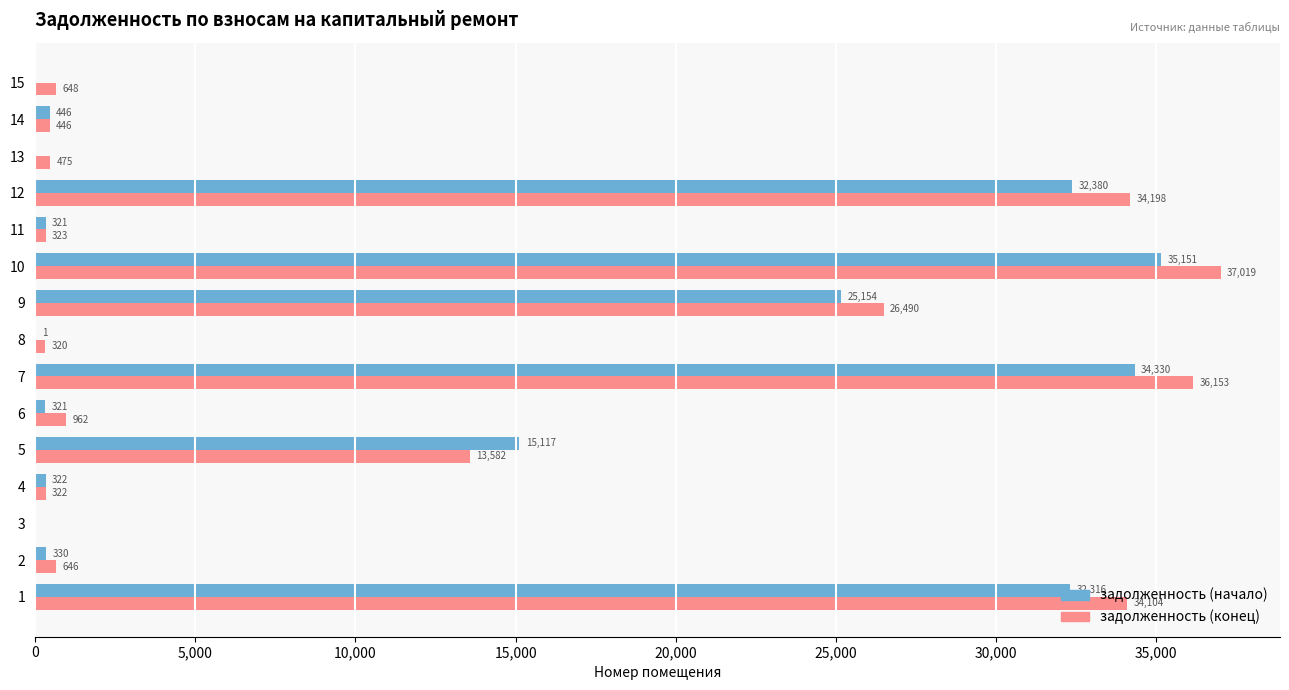

The задолженность (начало) series shows -12345.6 at 15. True or false?

False